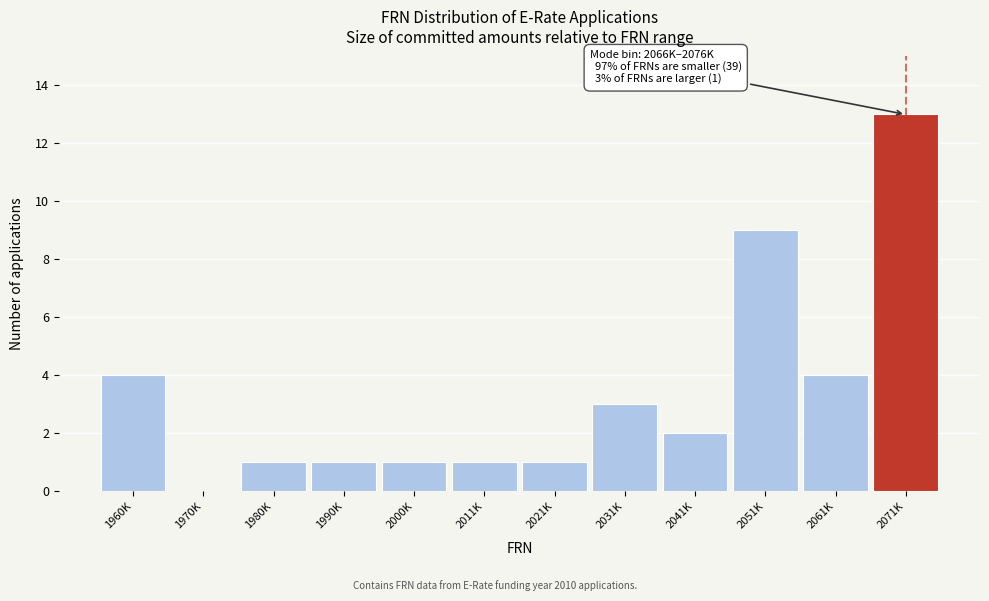

Reading left to right, extract all data points from this chart.

1960K=4	1970K=0	1980K=1	1990K=1	2000K=1	2011K=1	2021K=1	2031K=3	2041K=2	2051K=9	2061K=4	2071K=13